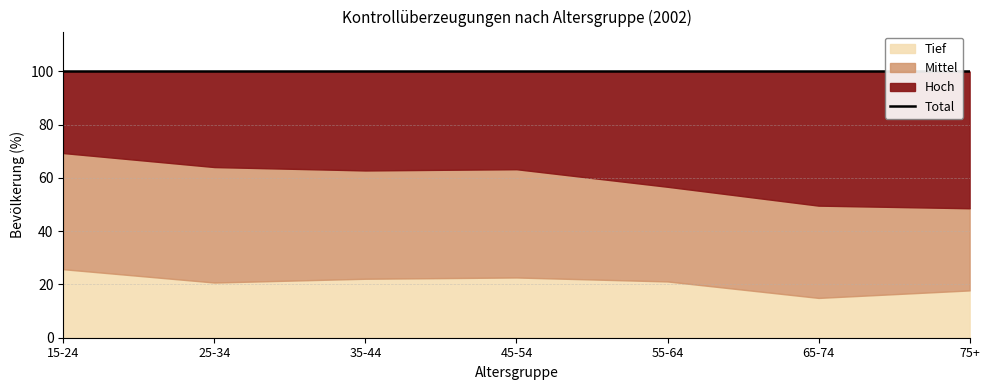

Reading left to right, transcribe all the data shown in this chart.

100.0	100.0	100.0	100.0	100.0	100.0	100.0